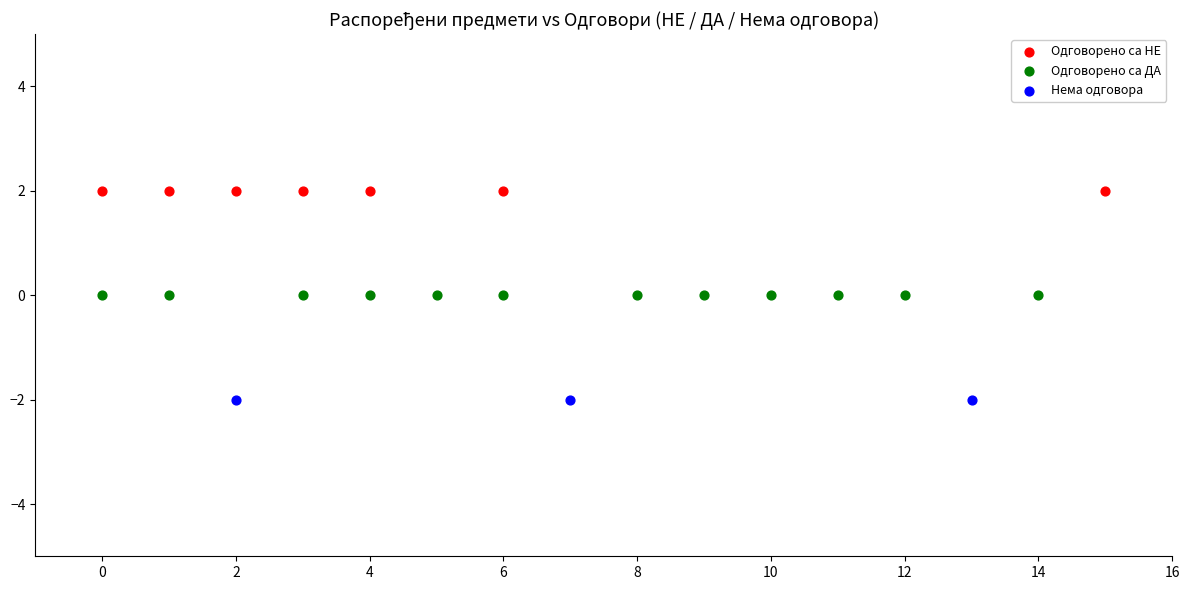

Which series reaches the maximum Y coordinate?

Одговорено са НЕ